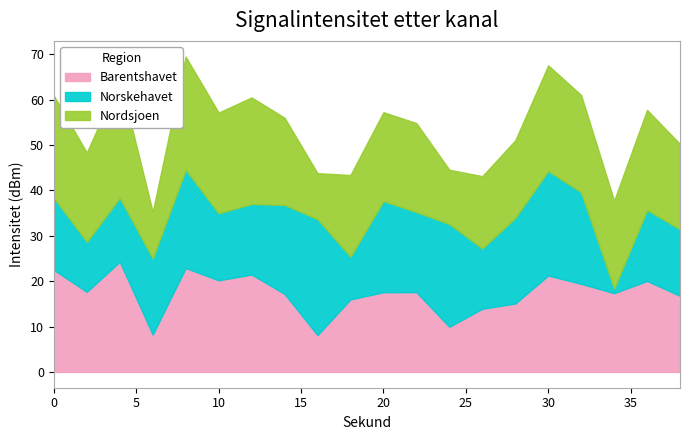

After their last crossing, which series has the higher values: Norskehavet or Nordsjoen?

Nordsjoen